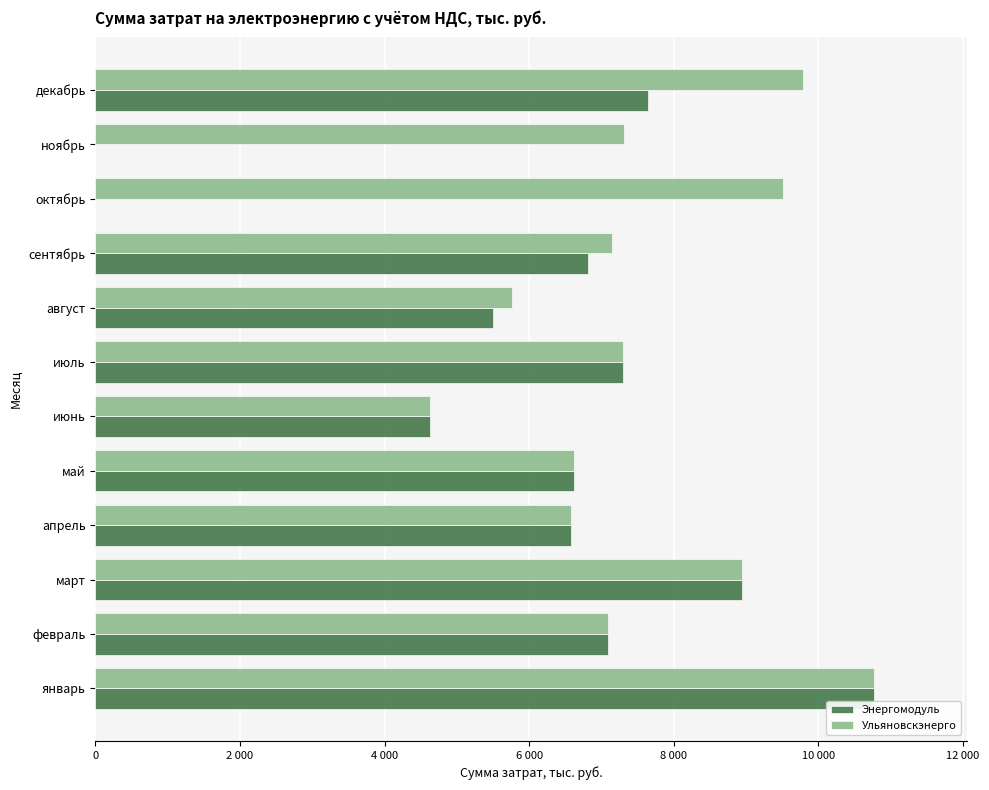

What is the sum of all Энергомодуль values?

71893.5